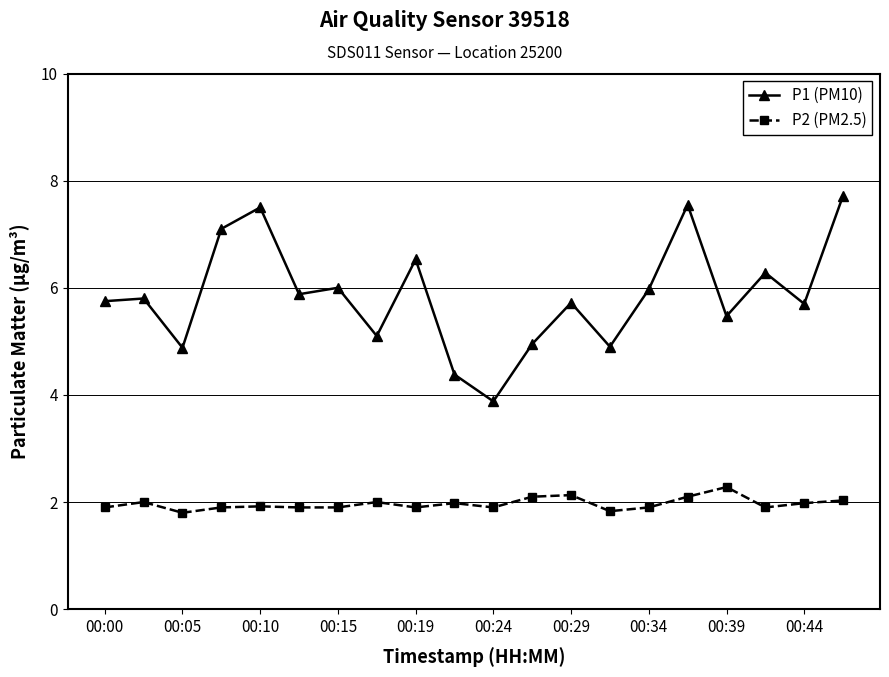

Rank the series by their maximum value, from highest to lowest.

P1 (PM10), P2 (PM2.5)